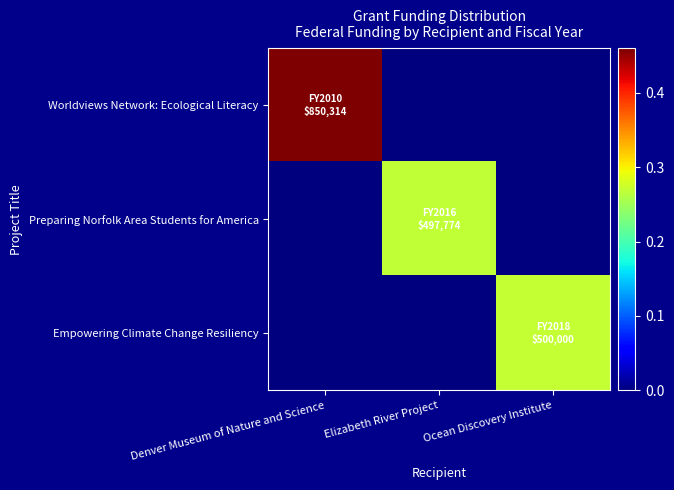

Between Ocean Discovery Institute and Elizabeth River Project, which is larger?

Ocean Discovery Institute